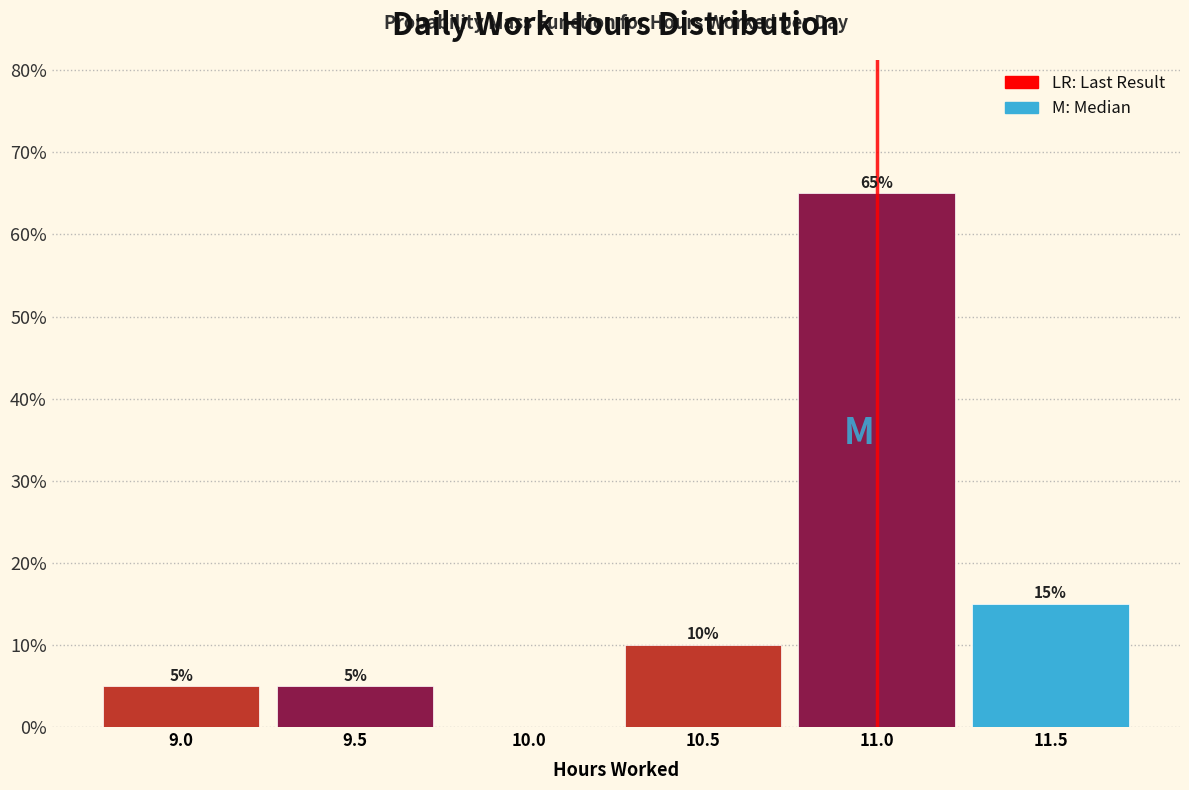

Are the bars horizontal?

No